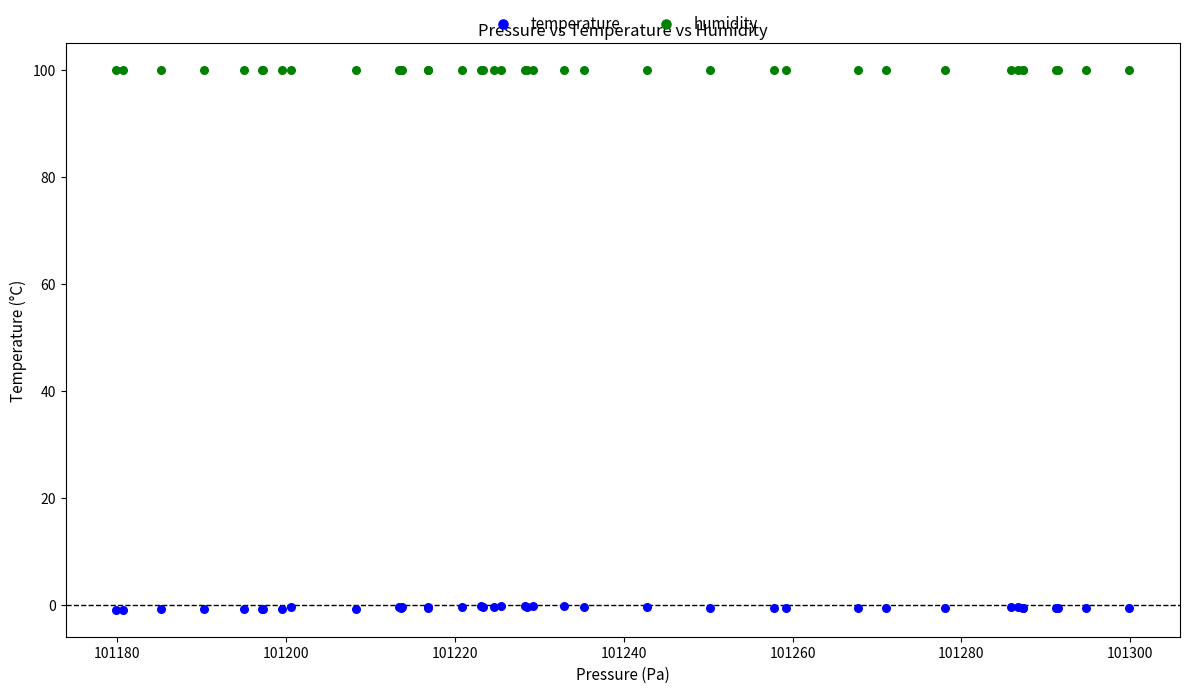

Which series reaches the maximum Y coordinate?

humidity